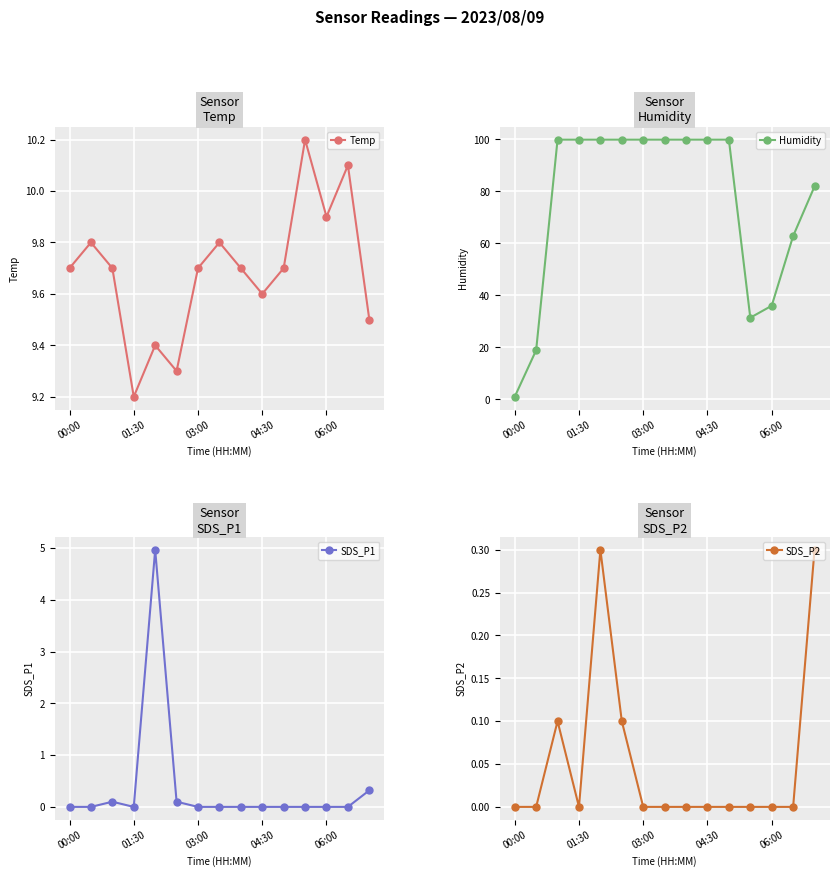

What is the difference between the highest and lowest values at 10?

99.9